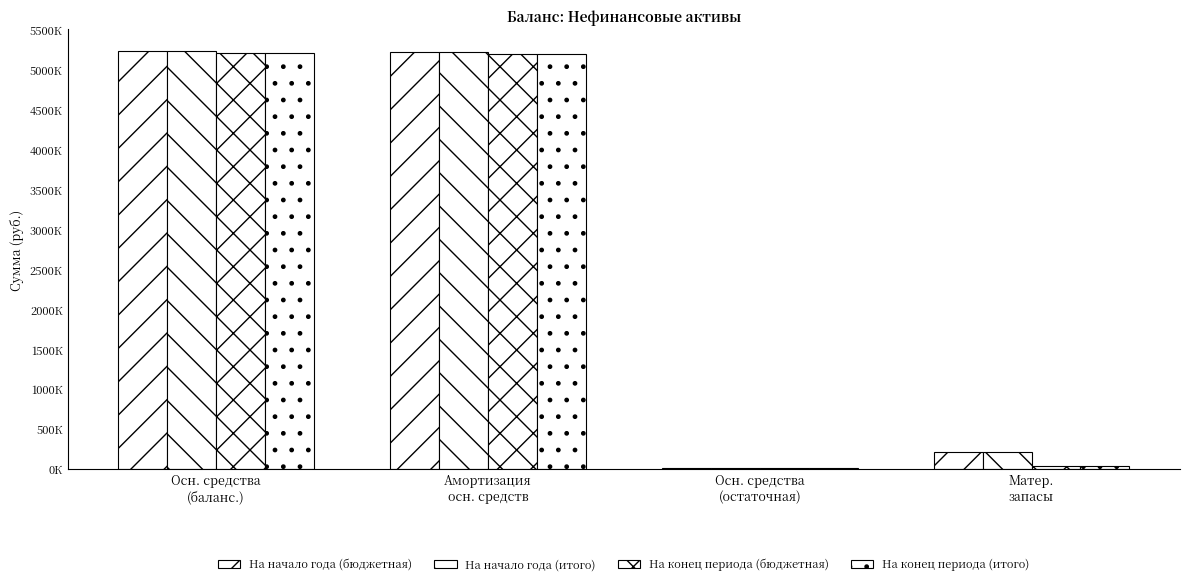

What is the maximum value shown in the chart?

5229512.0